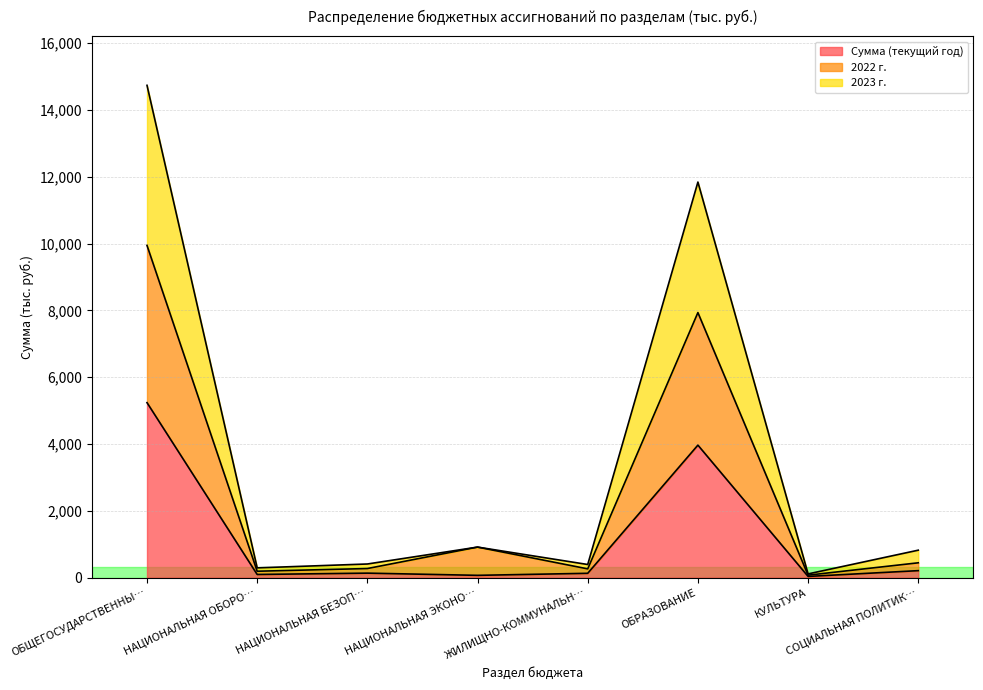

Which category has the highest value in the Сумма (текущий год) series?

ОБЩЕГОСУДАРСТВЕННЫ…